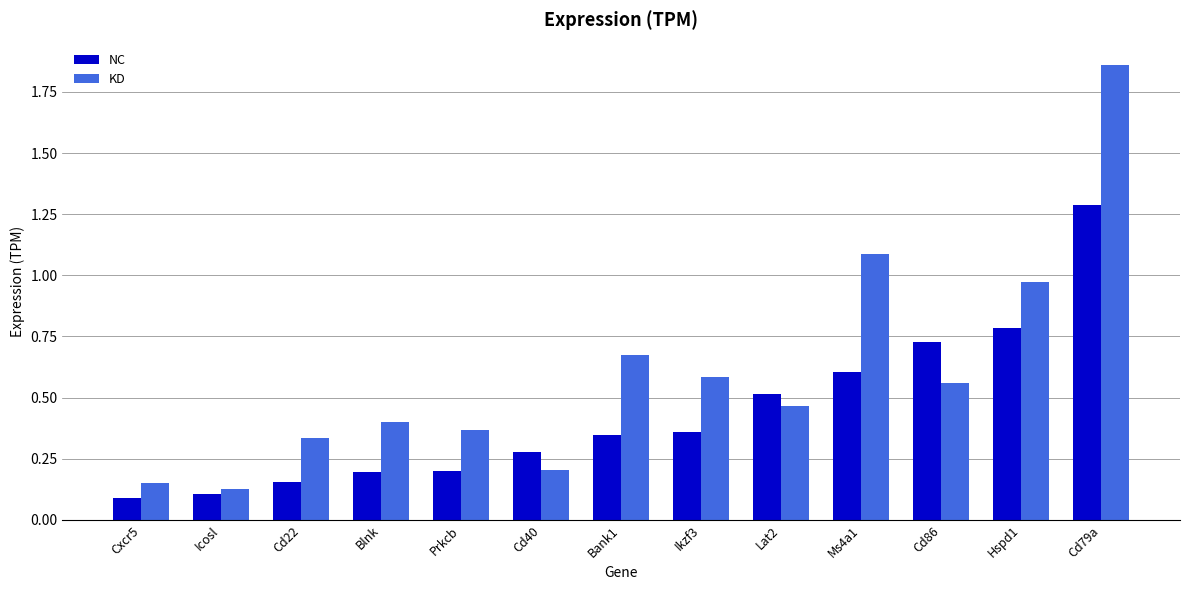

How many bars are there in total?

26